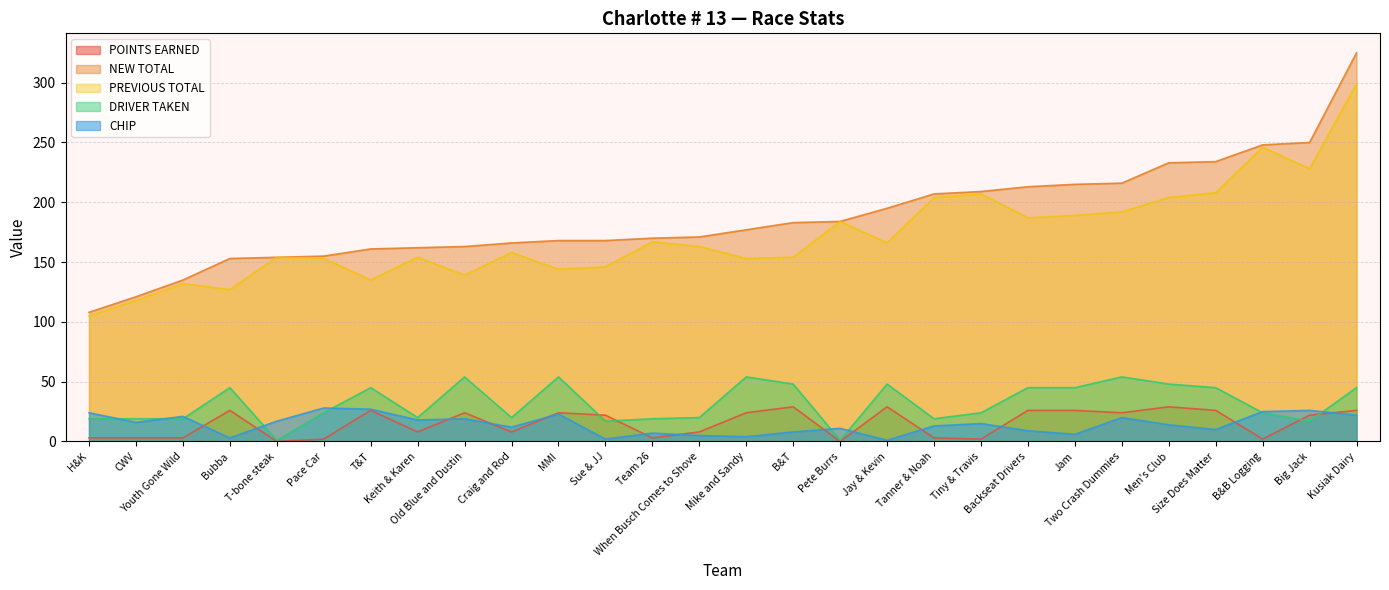

Which series ends up on top after the final intersection of CHIP and DRIVER TAKEN?

DRIVER TAKEN